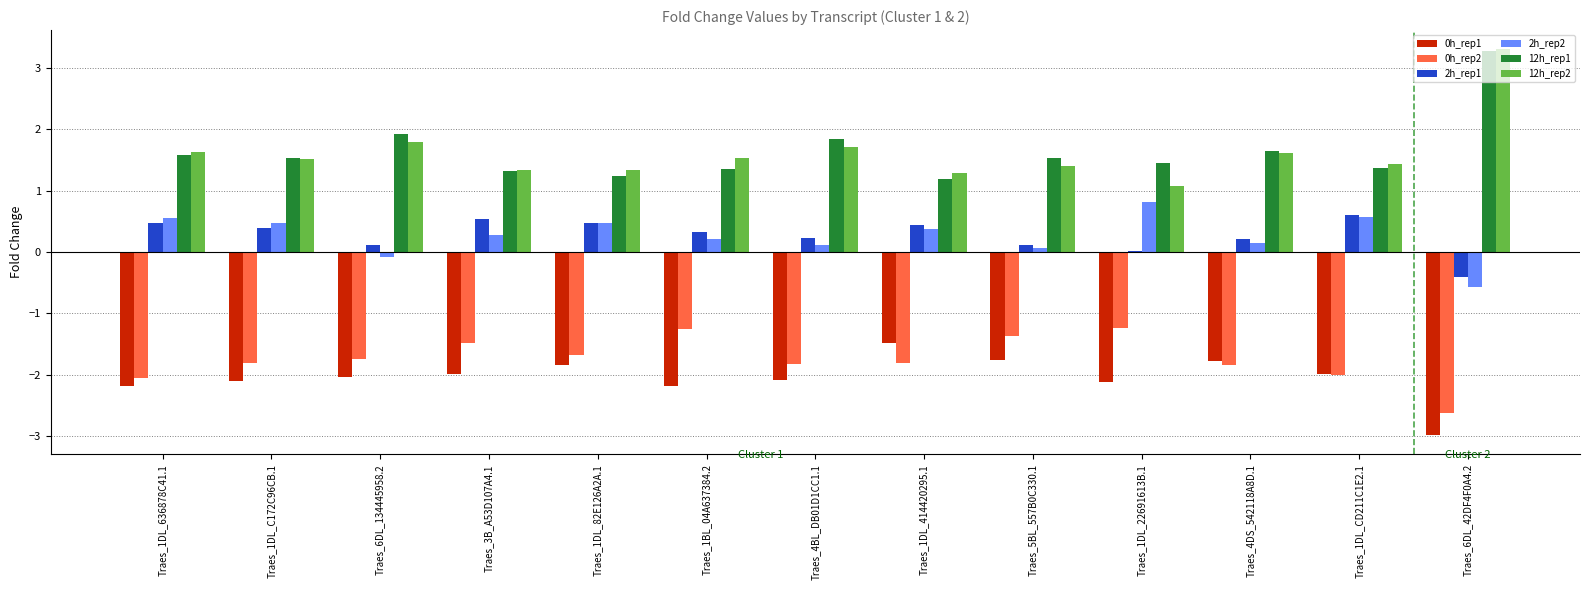

How many values in 2h_rep2 are above zero?

11